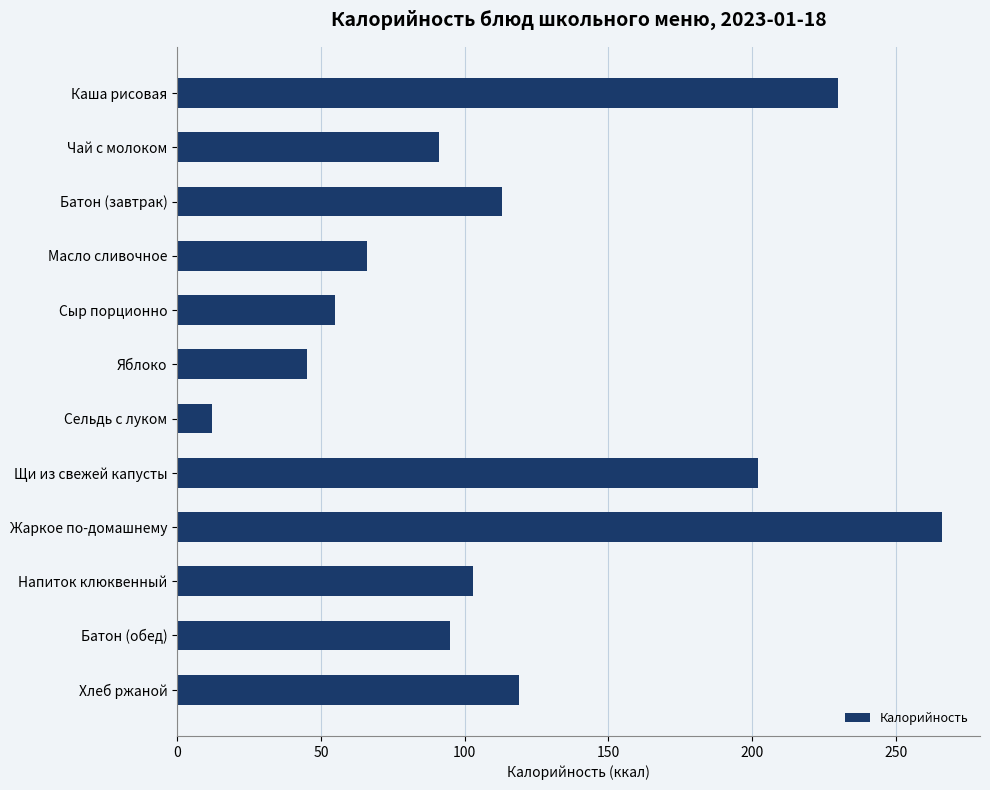

List the labels in order of value, largest first.

Жаркое по-домашнему, Каша рисовая, Щи из свежей капусты, Хлеб ржаной, Батон (завтрак), Напиток клюквенный, Батон (обед), Чай с молоком, Масло сливочное, Сыр порционно, Яблоко, Сельдь с луком